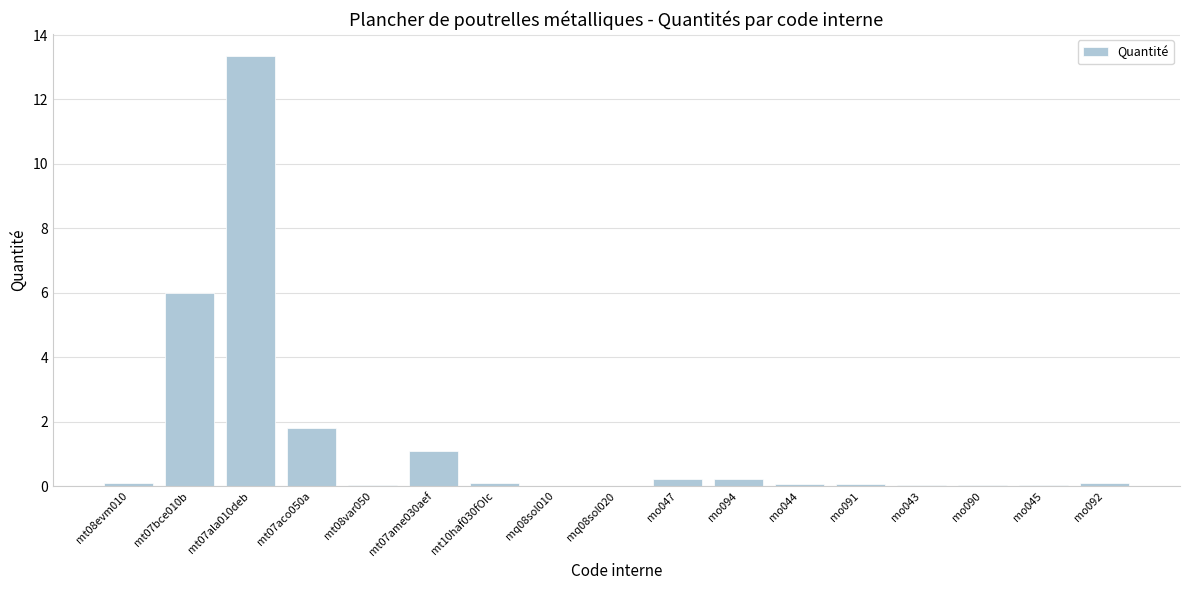

What is the sum of the values at mt07ame030aef and mo090?

1.1